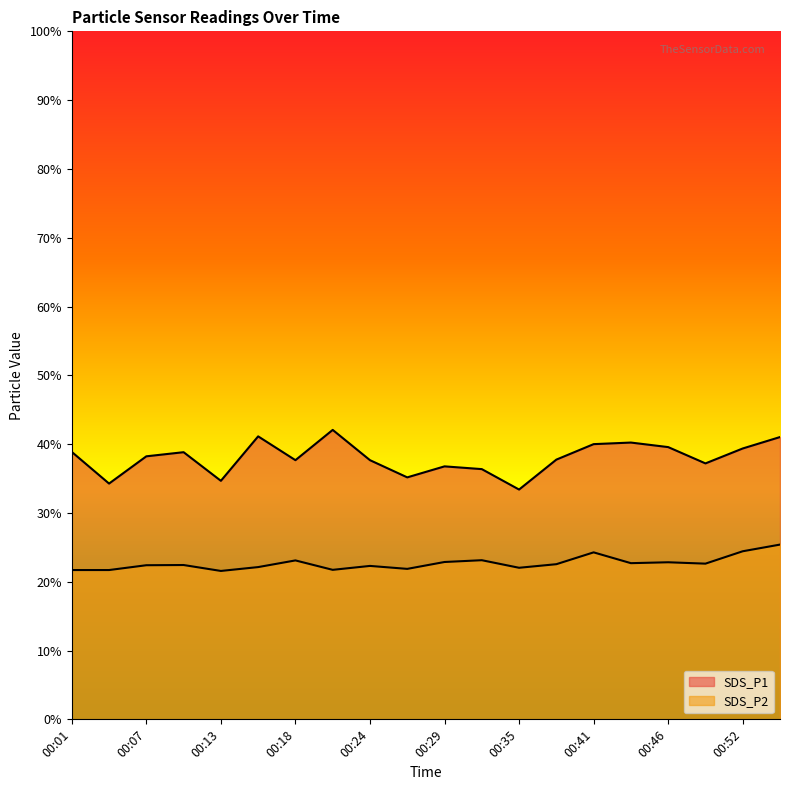

True or false: SDS_P2 has more than 2 points higher than both neighbors.

True